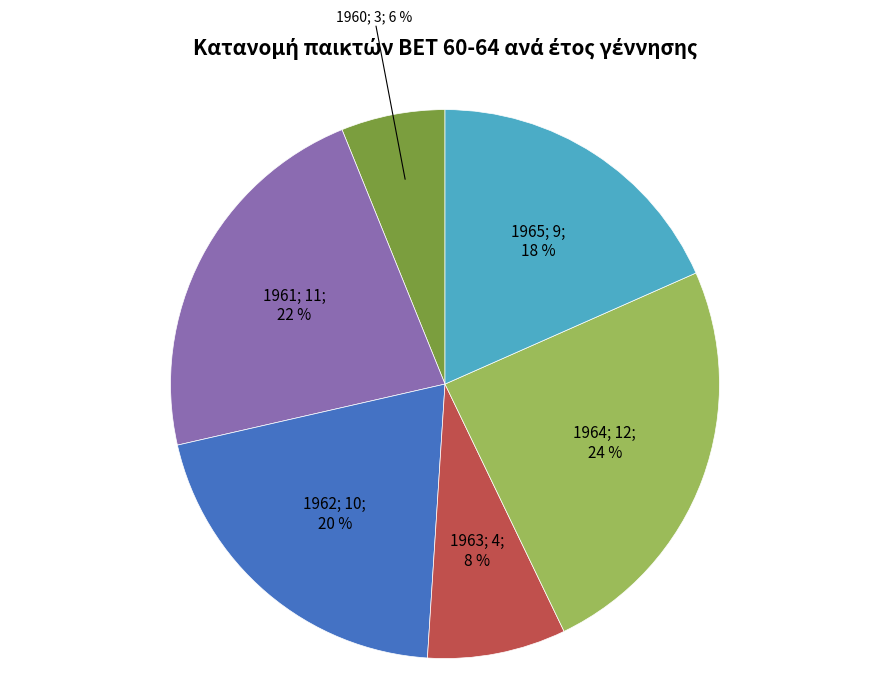

Does any single category account for the majority?

No